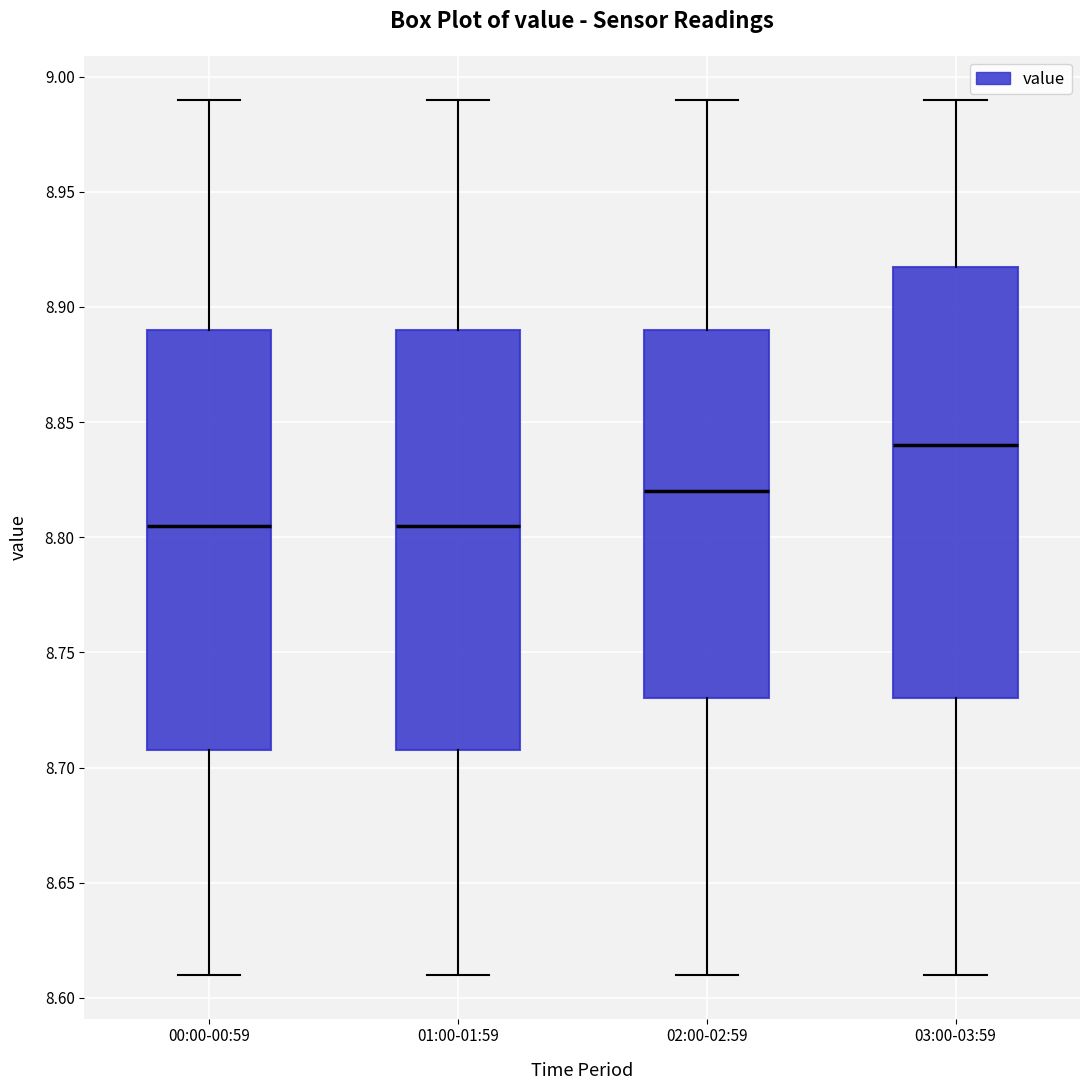

Where is the lower edge of the box for 03:00-03:59 on the y-axis? The values are not printed on the chart, so give them approximately, as read against the axis.

8.730